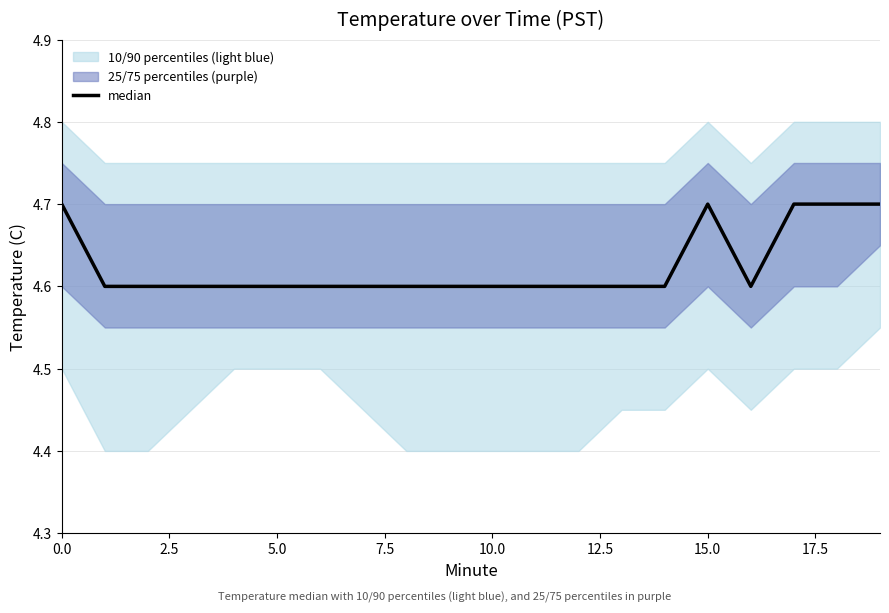

What is the value of the 20th point from the left?

4.7